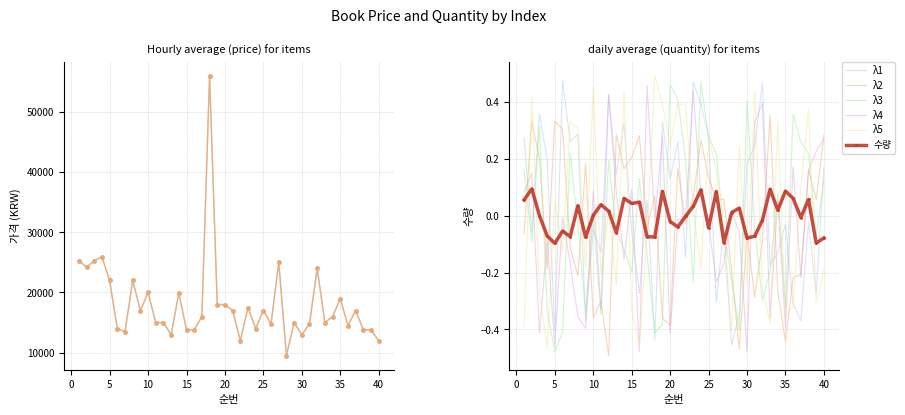

True or false: 정가 and 금액 cross at least once.

False